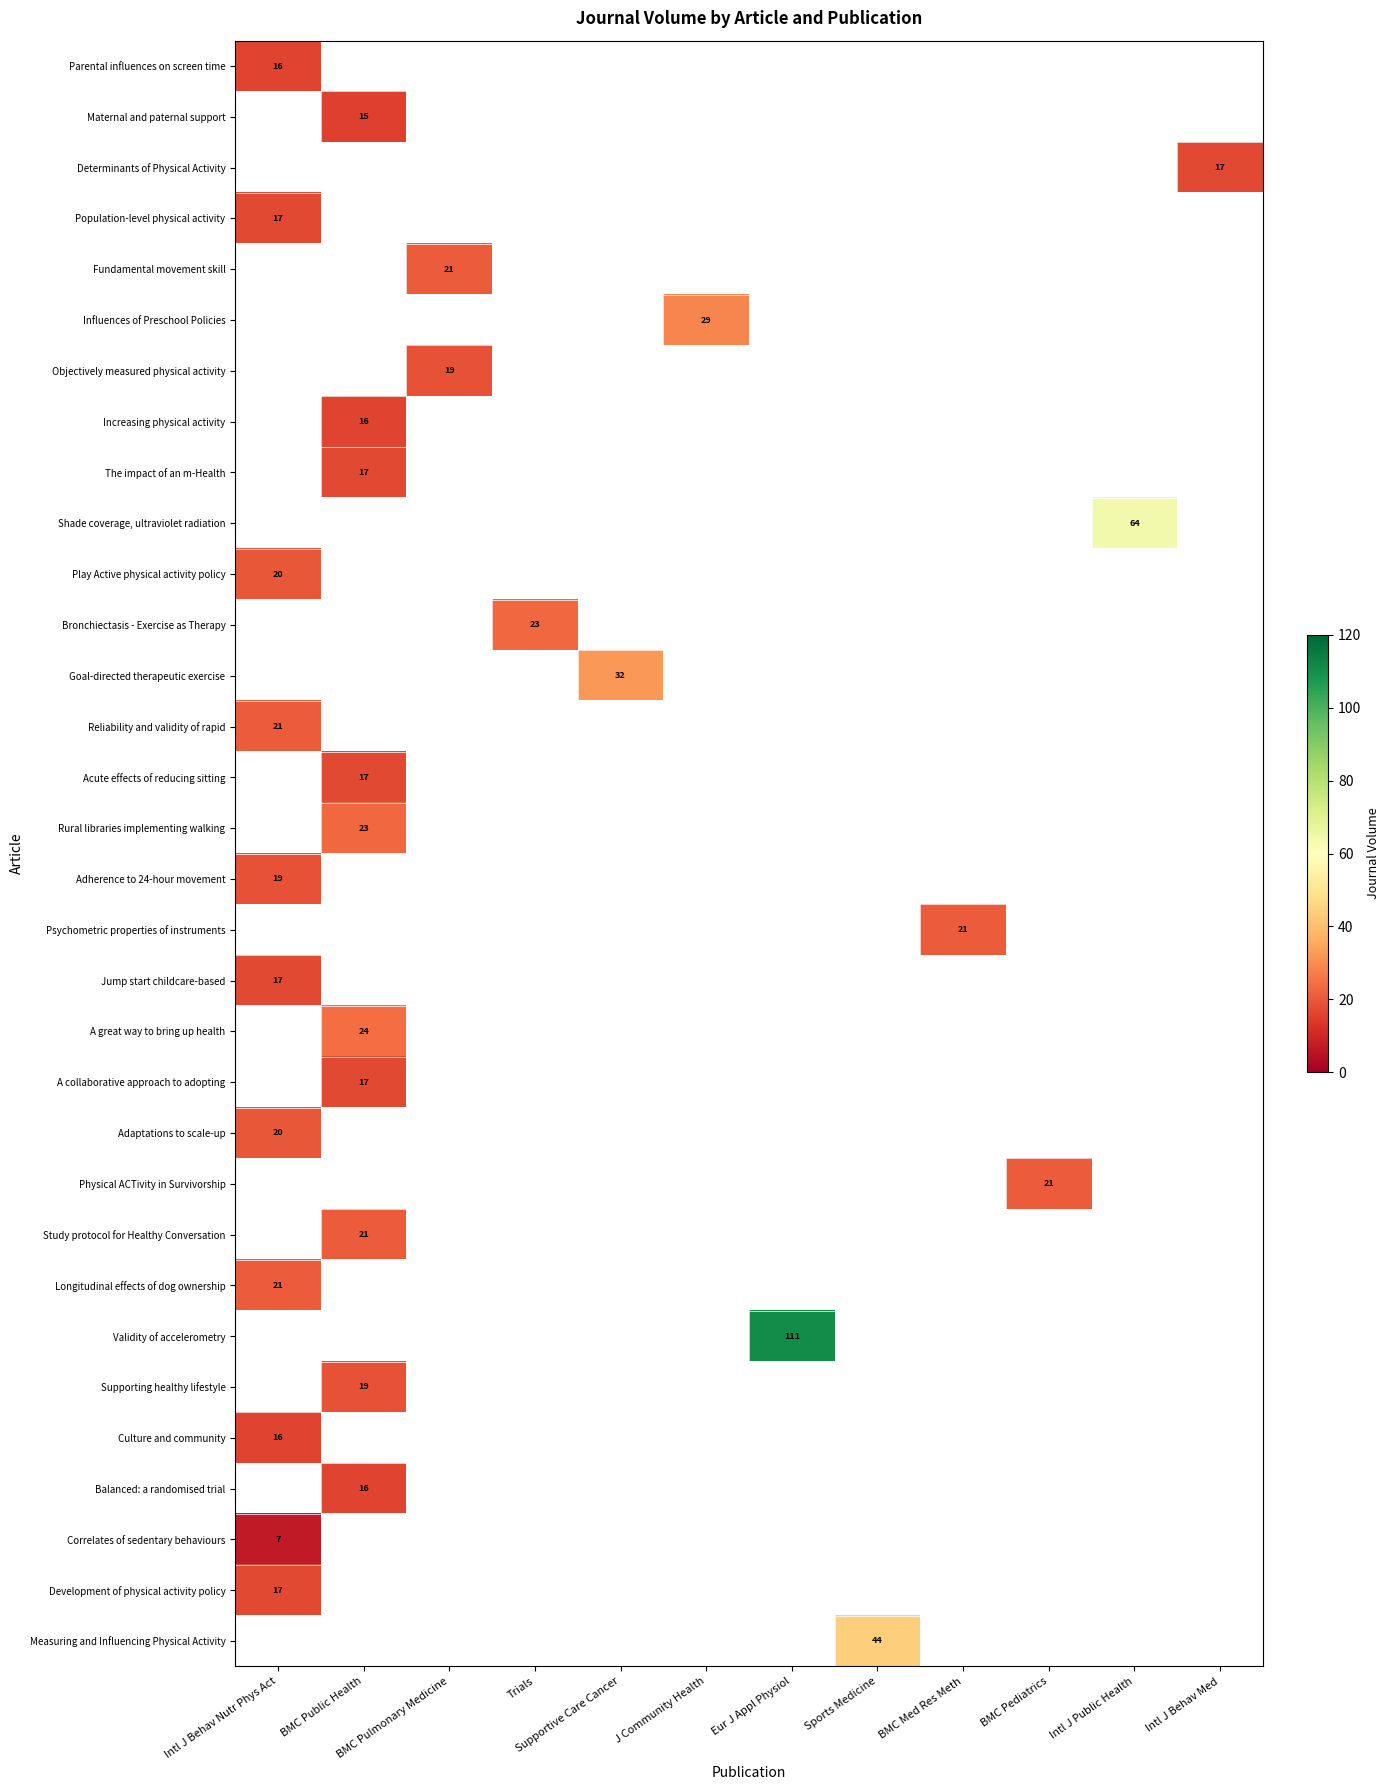

Is it true that A great way to bring up health equals 24 at BMC Public Health?

True